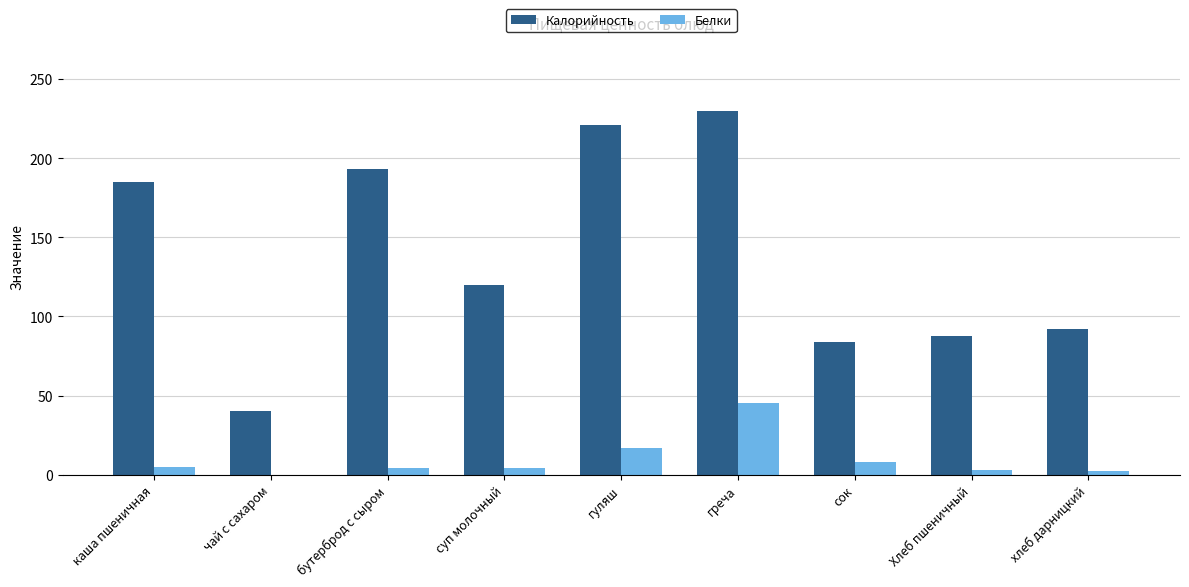

Between чай с сахаром and бутерброд с сыром, which series saw the biggest shift?

Калорийность